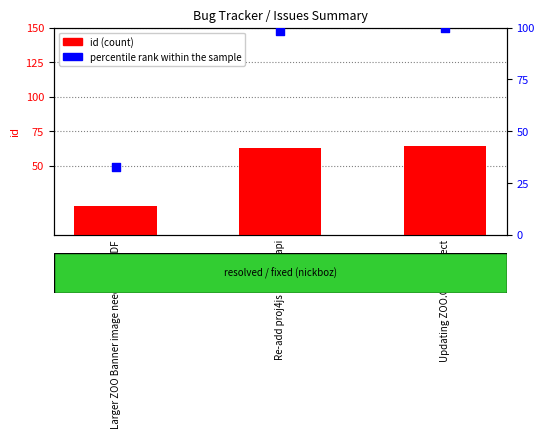

At how many categories does at least one series exceed 61?

2